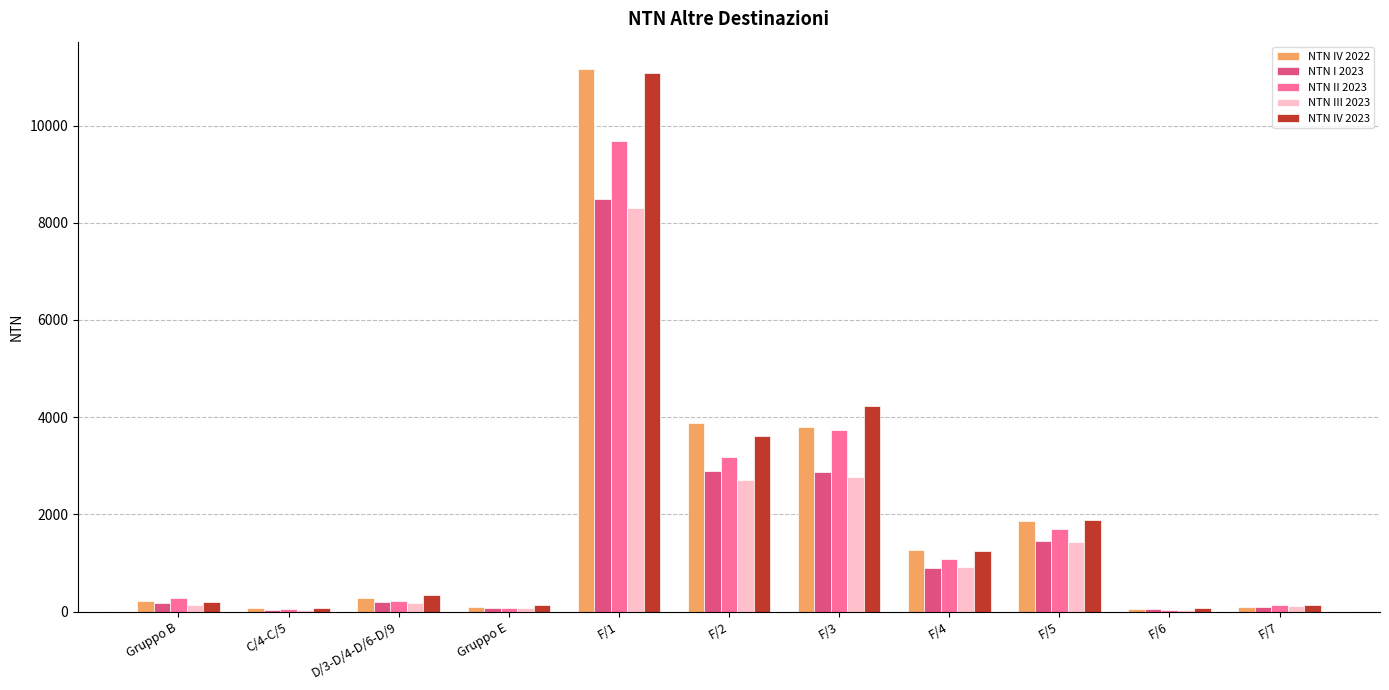

Which series has the widest spread of values?

NTN IV 2022